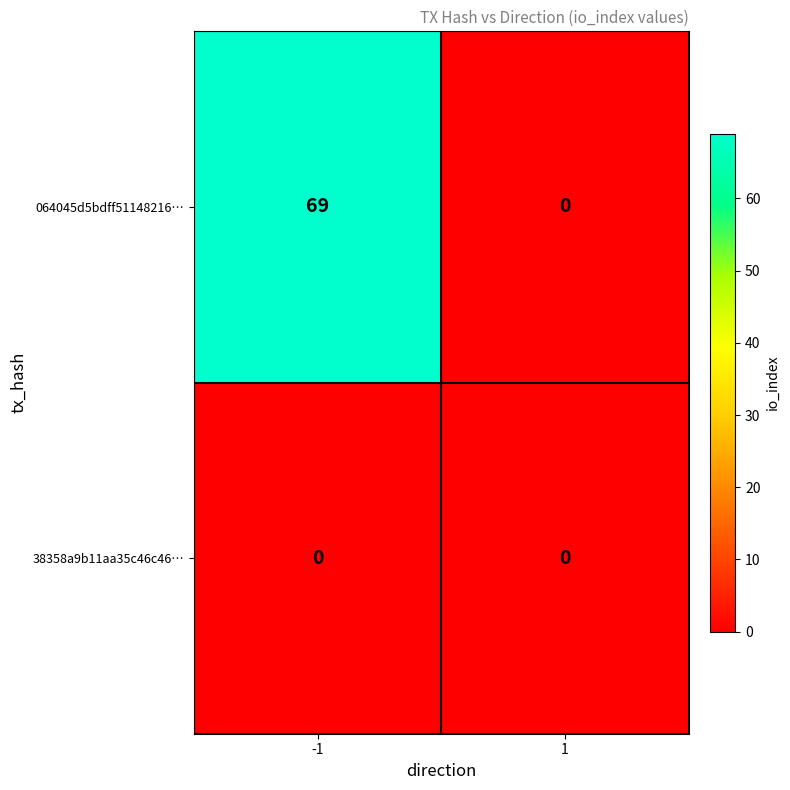

Between -1 and 1, which series saw the biggest shift?

064045d5bdff51148216…